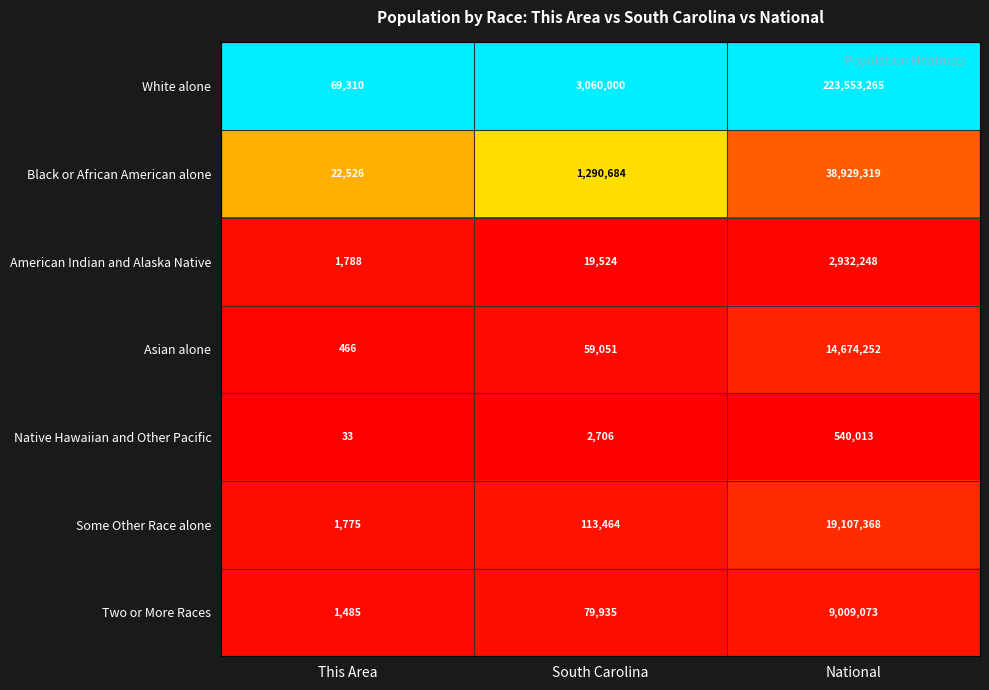

At which label is Asian alone closest to 7337359?

South Carolina